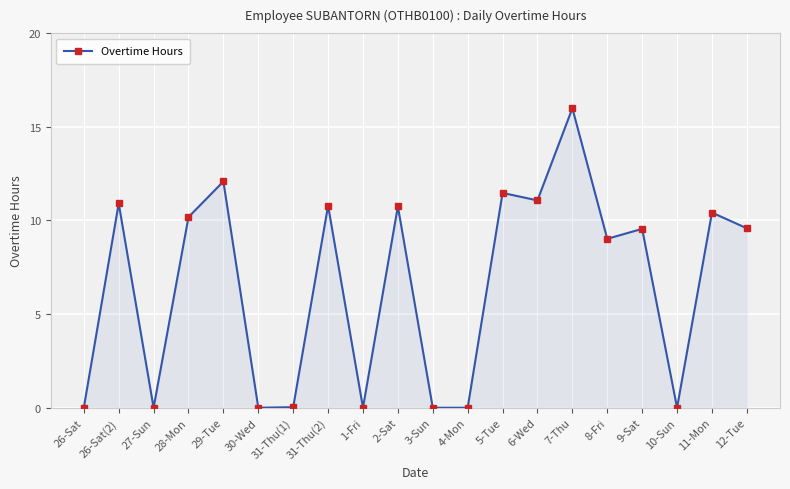

How many points are higher than both their immediate neighbors (excluding endpoints)?

8